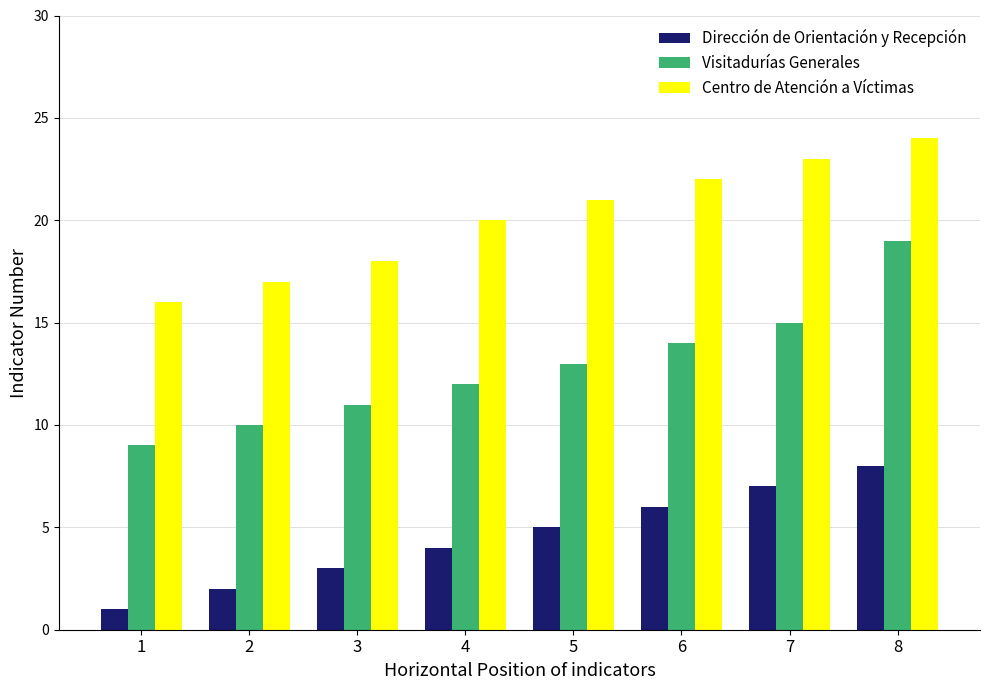

True or false: Centro de Atención a Víctimas has a value of 14 at 8.

False